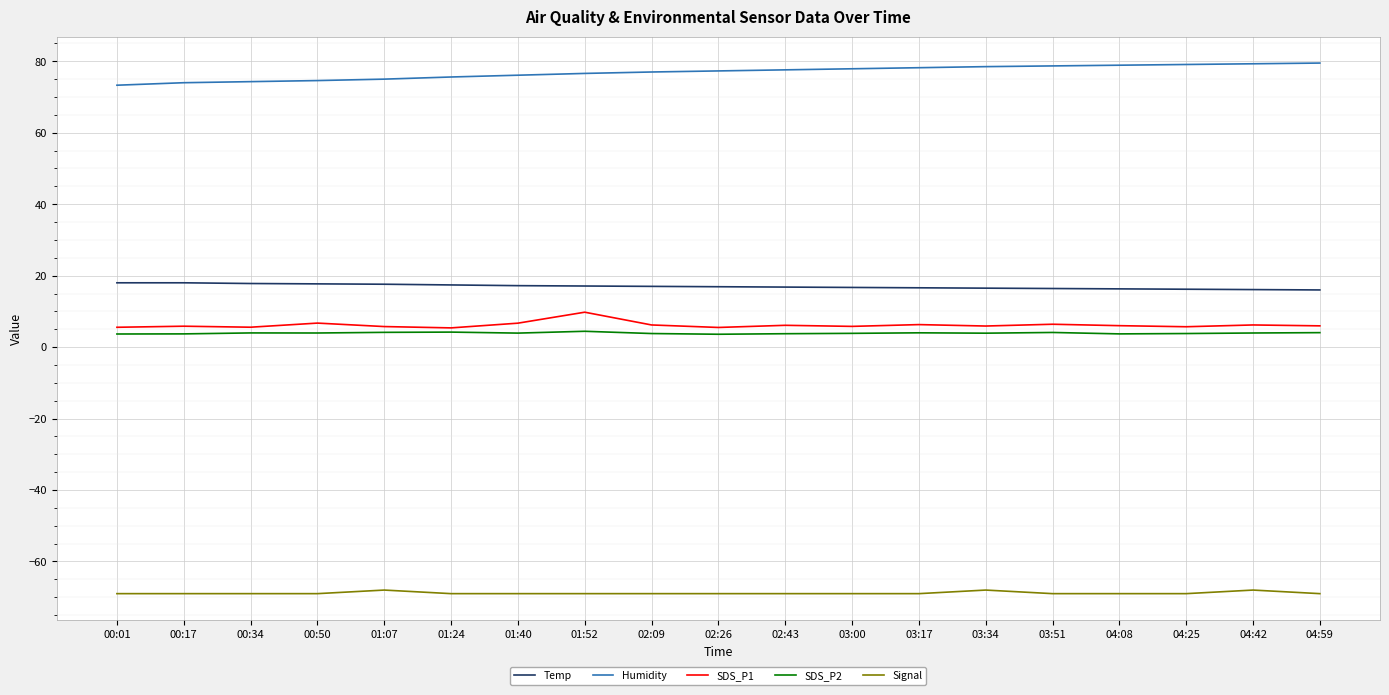

Does the chart have visible grid lines?

Yes